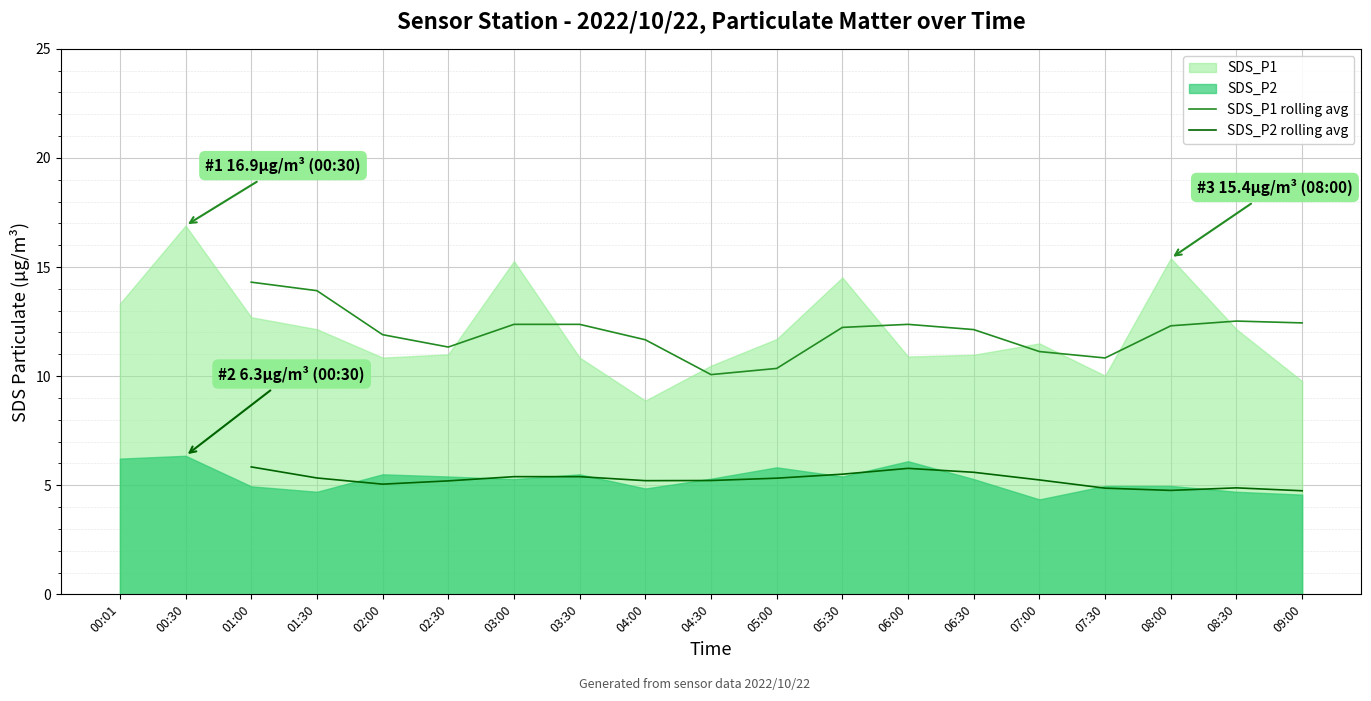

True or false: SDS_P1 rolling avg has a value of 6.3 at 07:30.

False